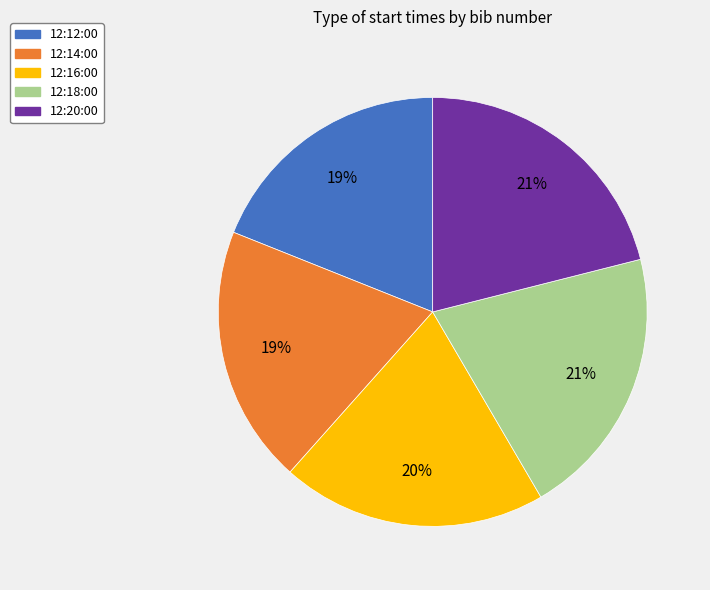

Does 12:14:00 account for over 50% of the chart?

No